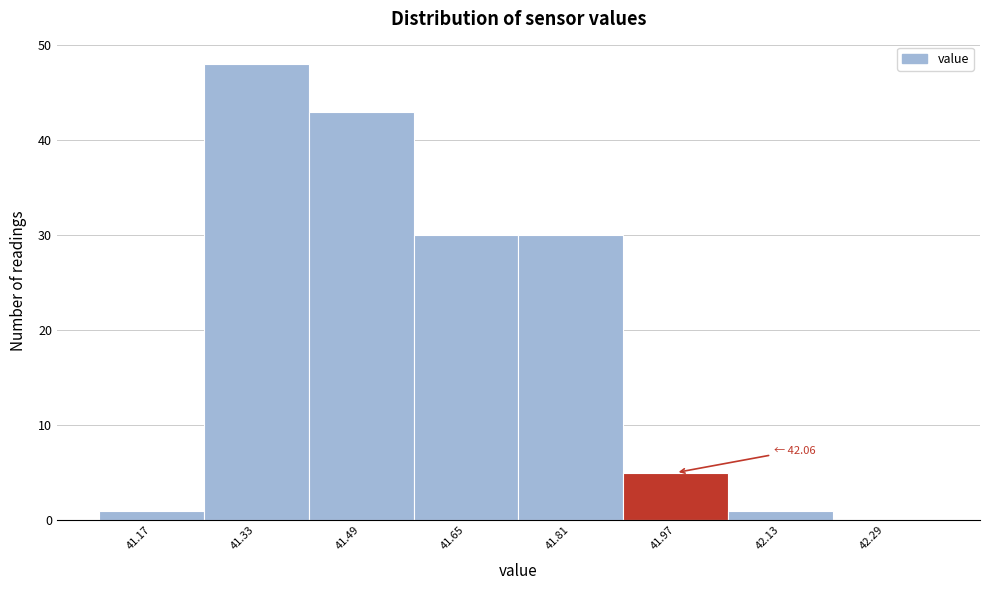

Reading right to left, extract all data points from this chart.

42.29=0	42.13=1	41.97=5	41.81=30	41.65=30	41.49=43	41.33=48	41.17=1